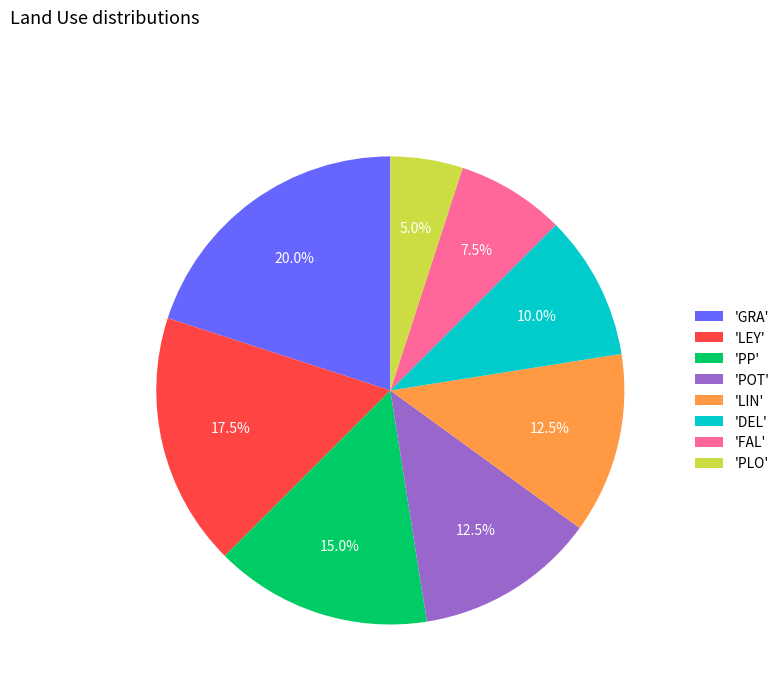

Is 'POT' the majority of the pie?

No